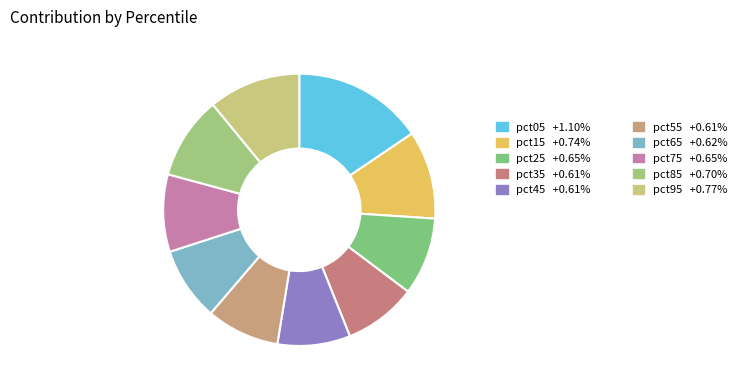

Which slice is the largest?

pct05